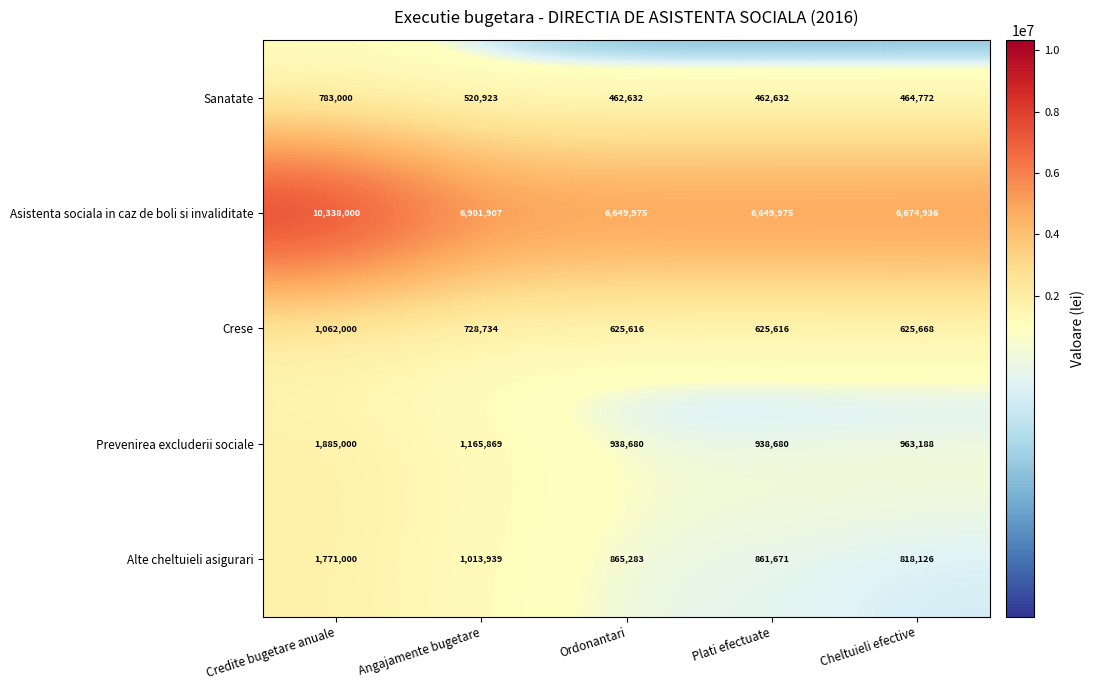

What is the greatest value displayed?

10338000